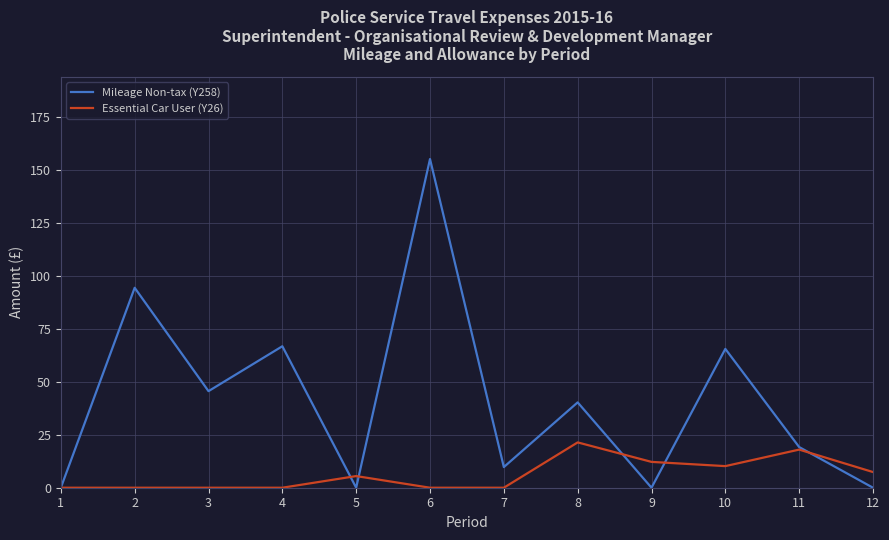

List the series in order of their overall mean, lowest first.

Essential Car User (Y26), Mileage Non-tax (Y258)